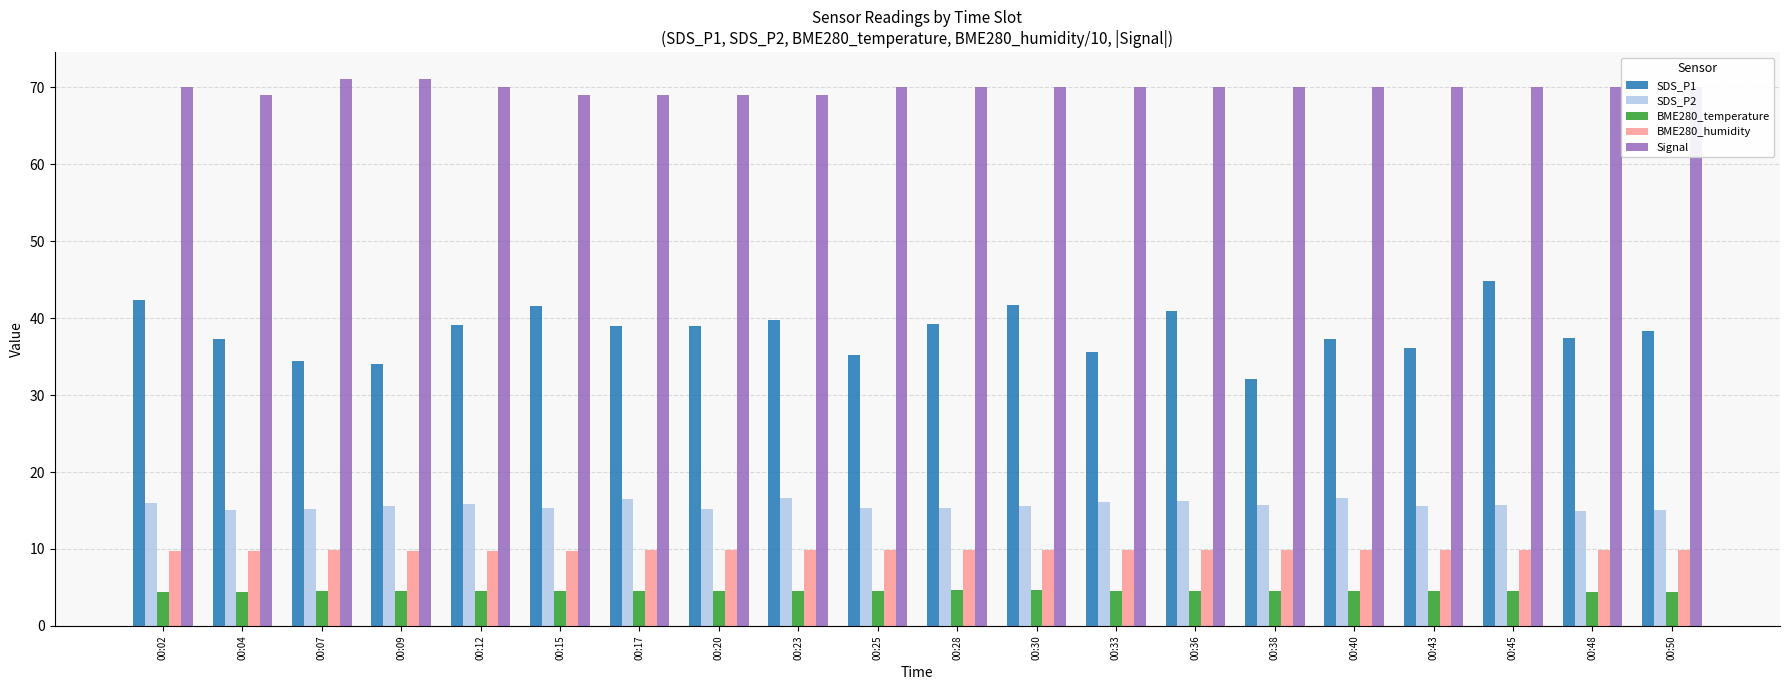

What is the approximate value of BME280_temperature at 00:20?

4.5